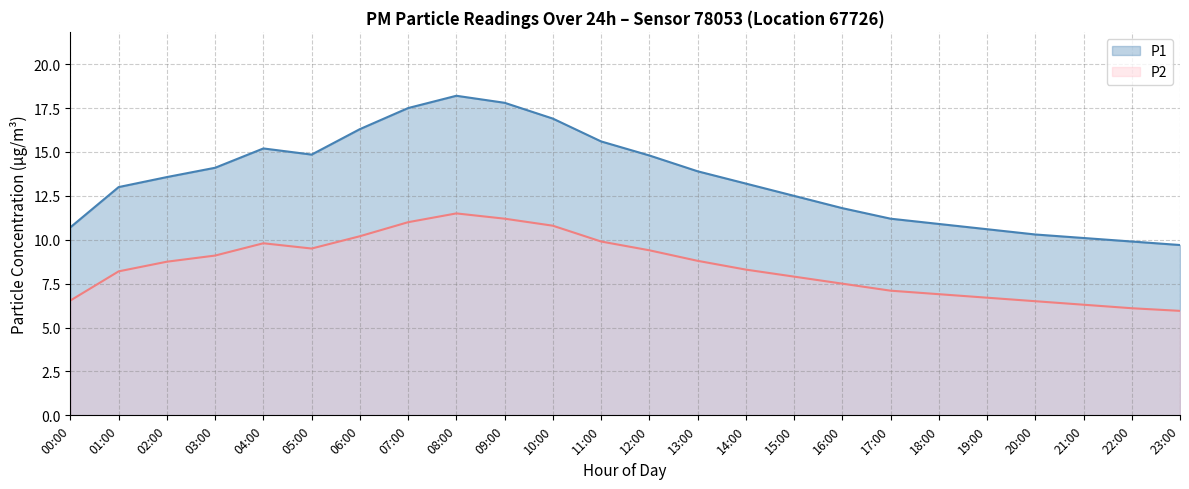

What is the lowest value of the P2 series?

6.0